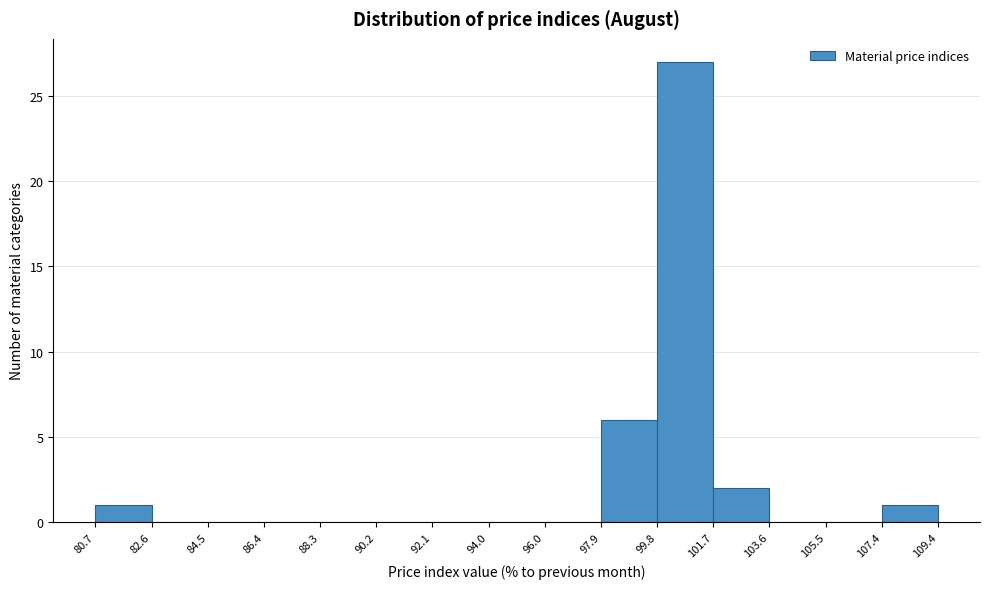

Reading left to right, transcribe this chart: for each bar, give the range it covers on the x-axis and its height. The values are not printed on the chart, so give them approximately, as read against the axis.

80.7 to 82.6: 1
82.6 to 84.5: 0
84.5 to 86.4: 0
86.4 to 88.3: 0
88.3 to 90.2: 0
90.2 to 92.1: 0
92.1 to 94.0: 0
94.0 to 96.0: 0
96.0 to 97.9: 0
97.9 to 99.8: 6
99.8 to 101.7: 27
101.7 to 103.6: 2
103.6 to 105.5: 0
105.5 to 107.4: 0
107.4 to 109.4: 1